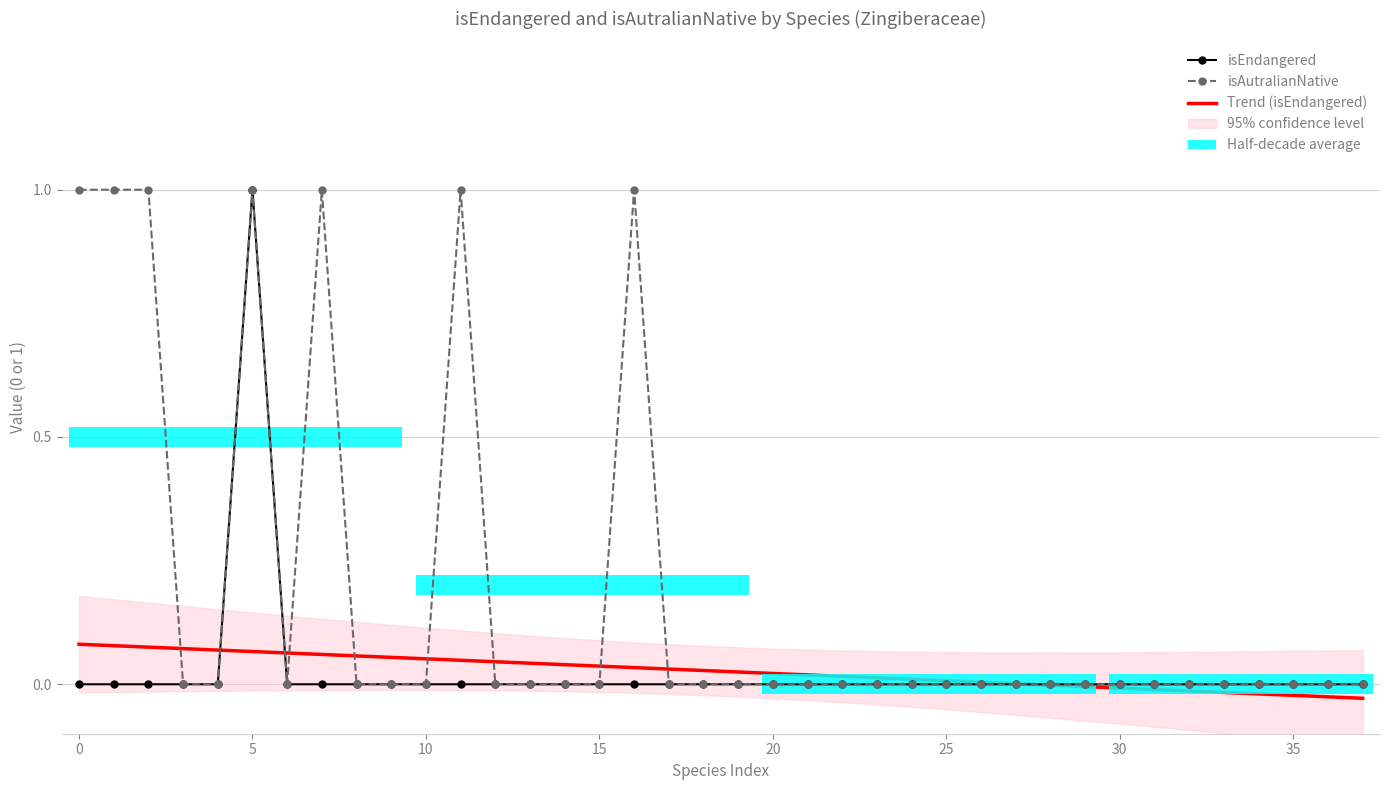

How many intersections are there between isEndangered and Trend (isEndangered)?

3